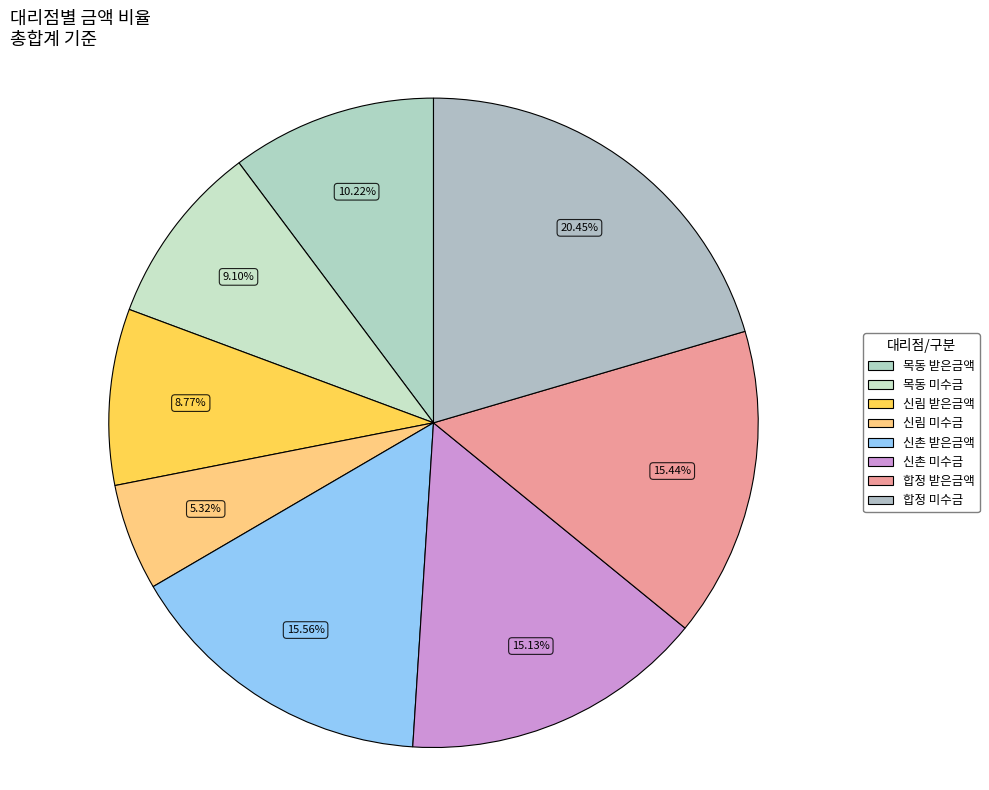

To the nearest percent, what is the difference between the largest and smallest slice percentages?

15%